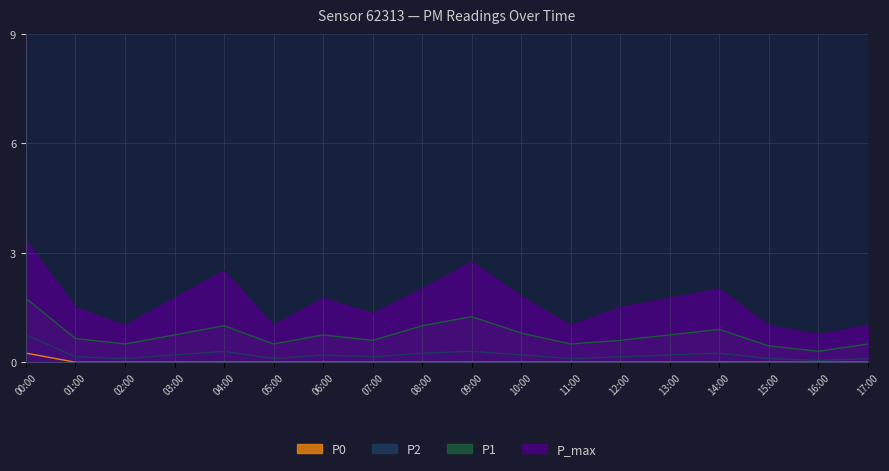

What is the total value across all series at 07:00?

2.1